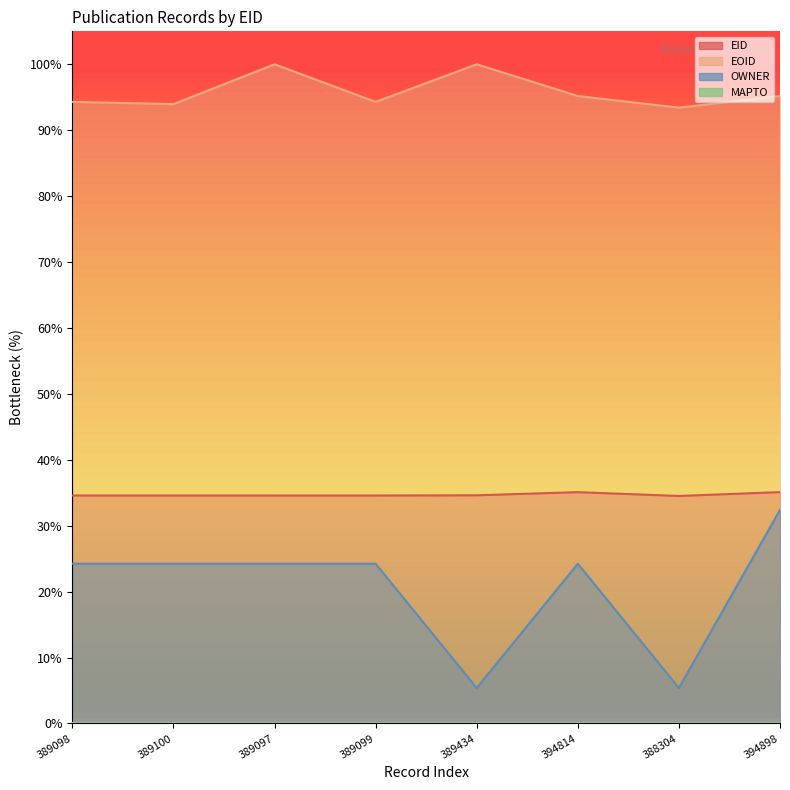

Count the EID values in the range 34 to 35.

6